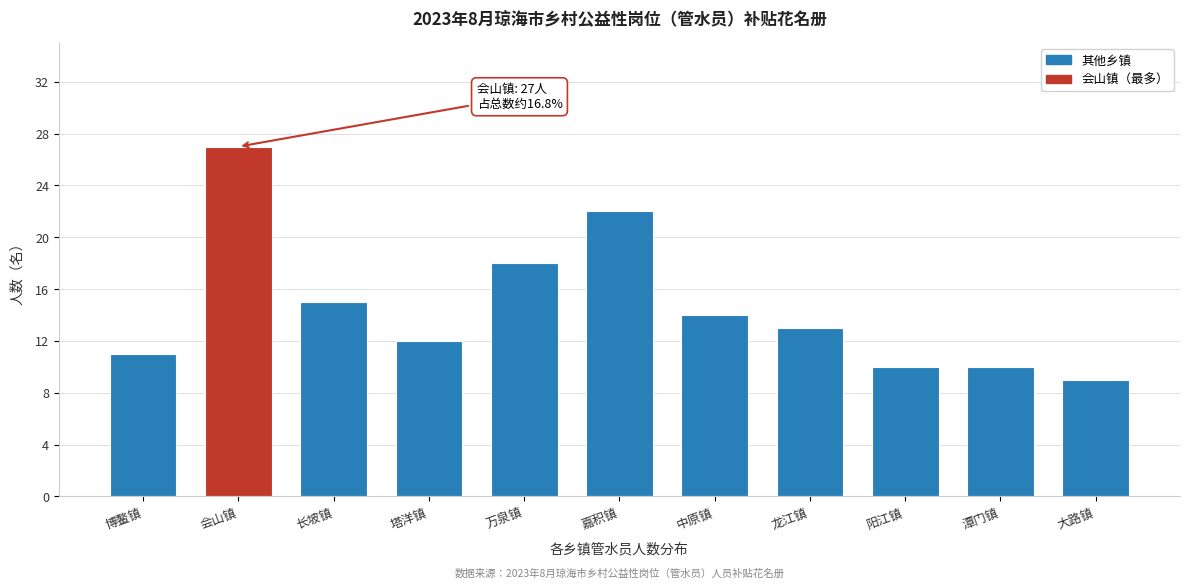

Reading left to right, transcribe all the data shown in this chart.

博鳌镇=11	会山镇=27	长坡镇=15	塔洋镇=12	万泉镇=18	嘉积镇=22	中原镇=14	龙江镇=13	阳江镇=10	潭门镇=10	大路镇=9